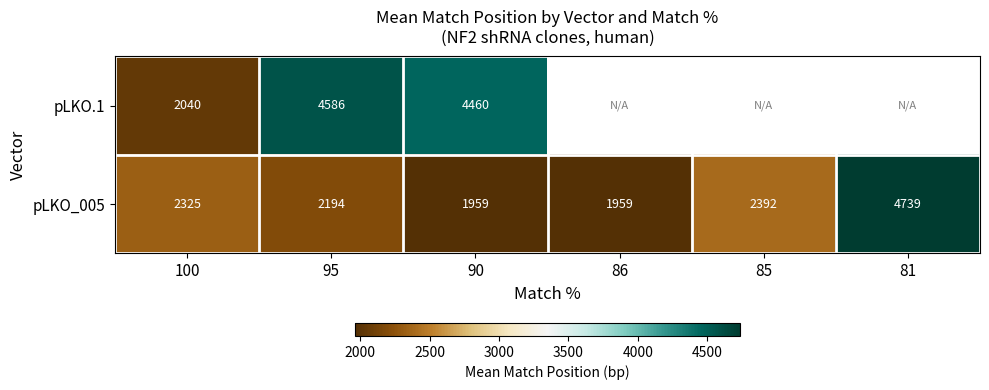

Is it true that pLKO_005 equals 2890.2 at 90?

False